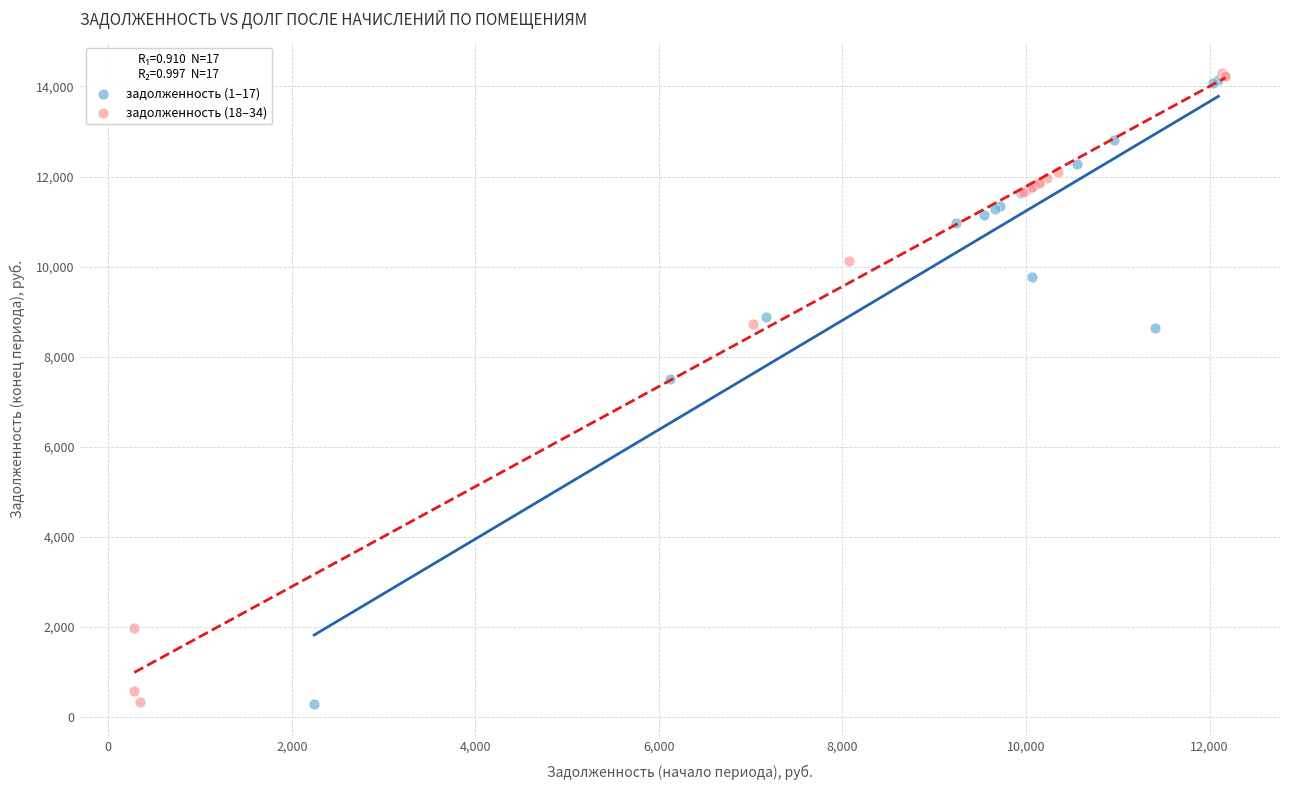

What are all the series names shown in the legend?

задолженность (1–17), задолженность (18–34)